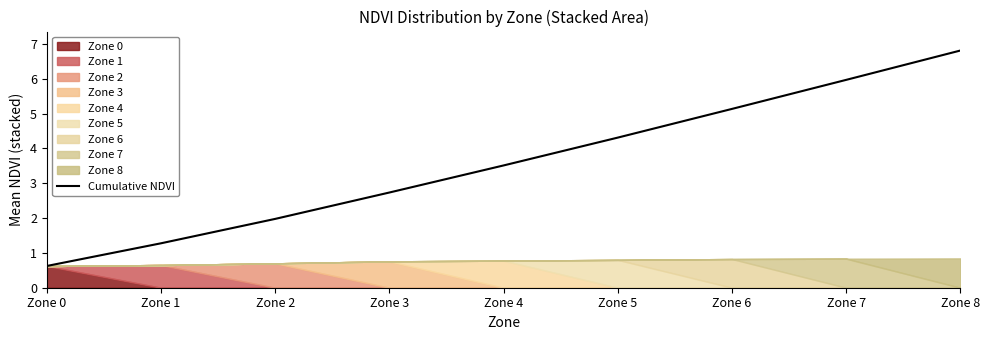

What is the value of the 9th point from the left?

6.8